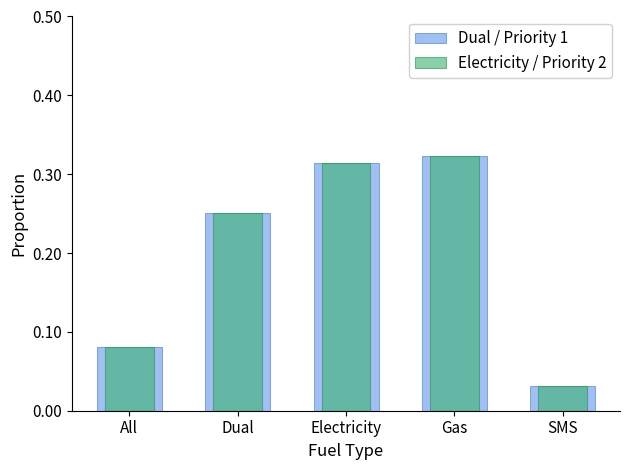

The Electricity / Priority 2 series shows 0.0 at SMS. True or false?

True